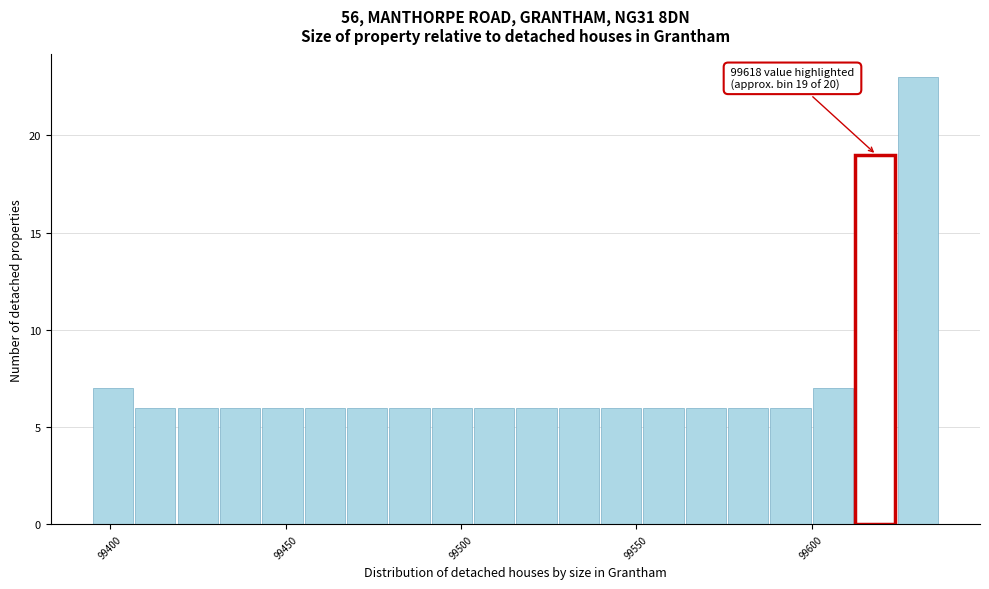

Around what value on the x-axis is the tallest bar? Give the approximate position of its centre, as read against the axis.

99630